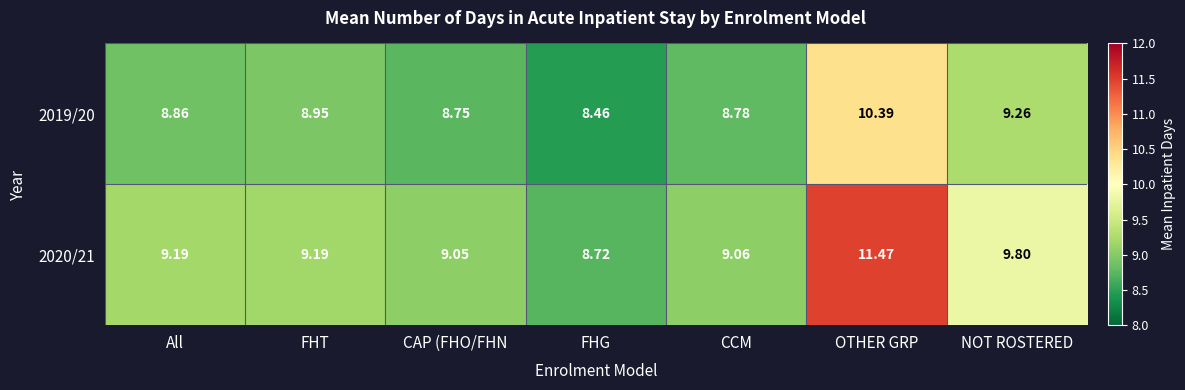

What is the spread (max minus min) of values at FHG?

0.3